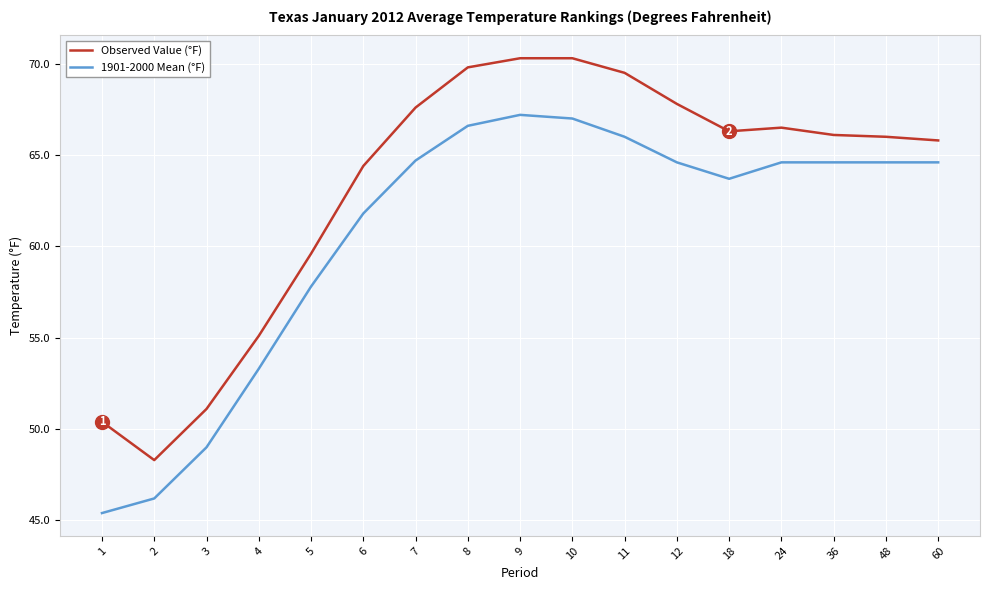

What is the average value of the Observed Value (°F) series?

63.2